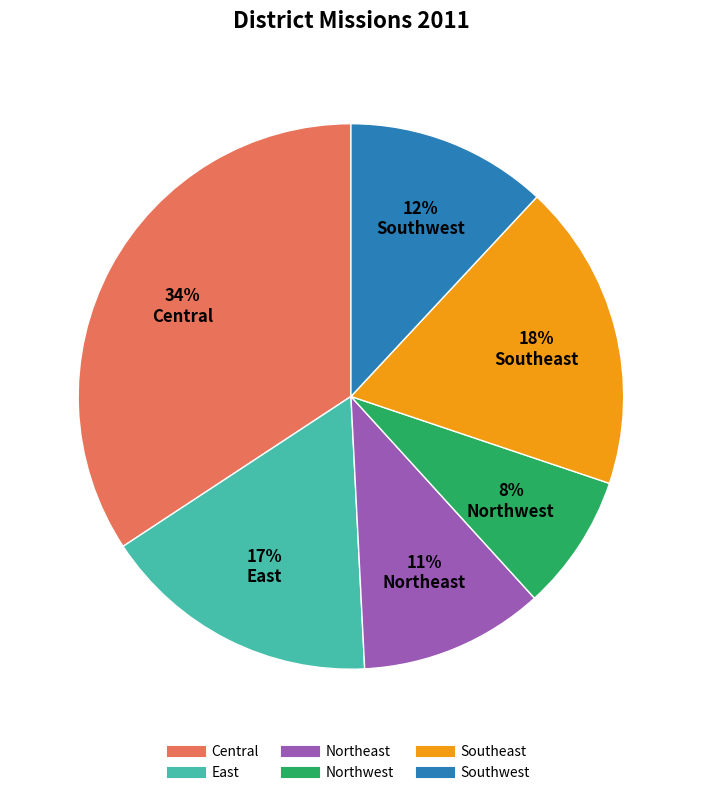

Rank the categories by value from highest to lowest.

Central, Southeast, East, Southwest, Northeast, Northwest